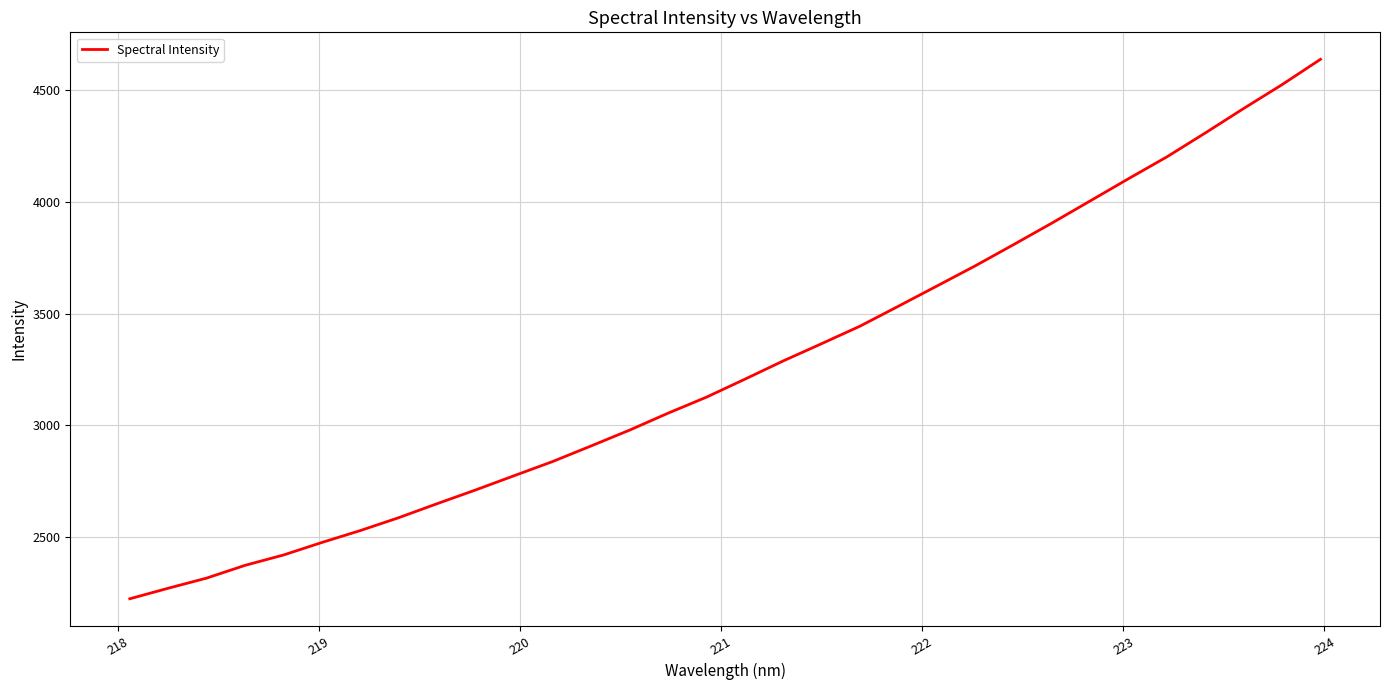

What is the difference between the maximum and minimum values?

2414.4